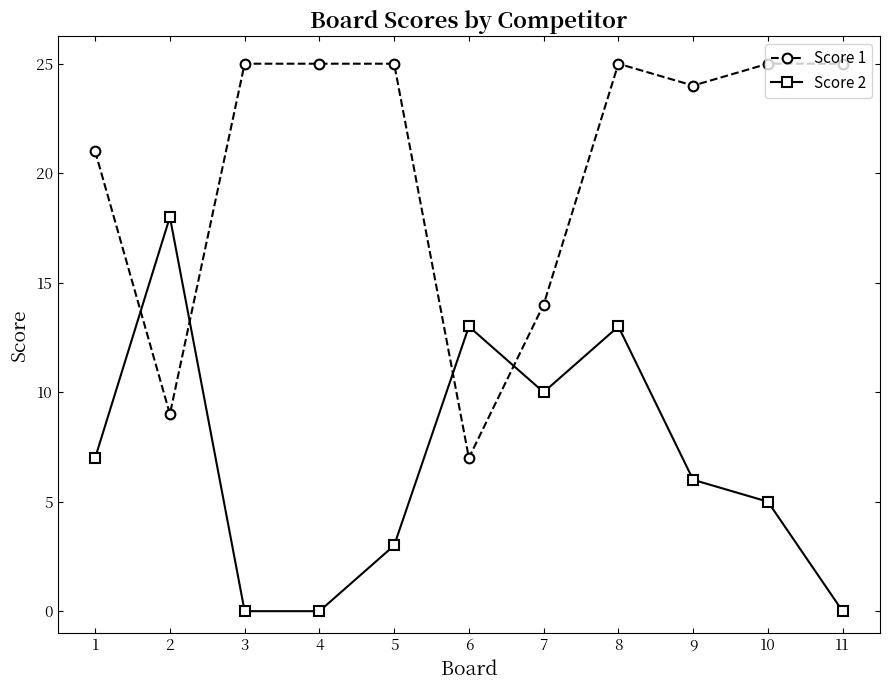

What are all the series names shown in the legend?

Score 1, Score 2